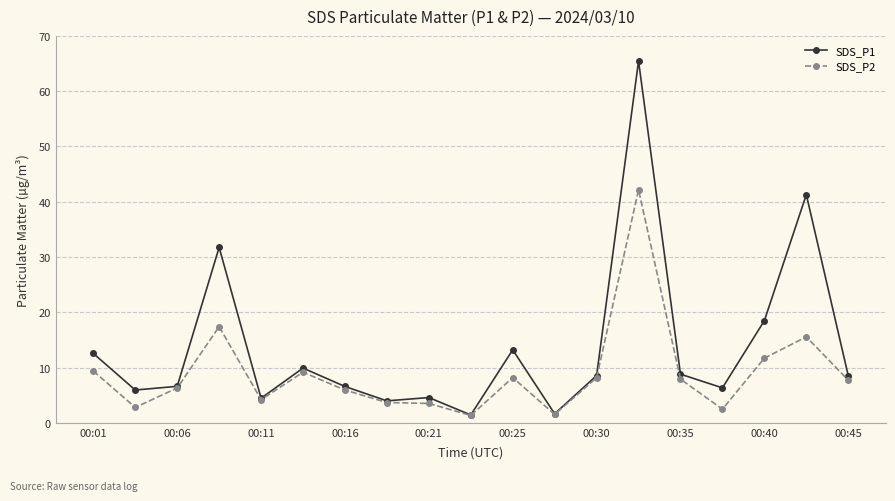

What are all the series names shown in the legend?

SDS_P1, SDS_P2